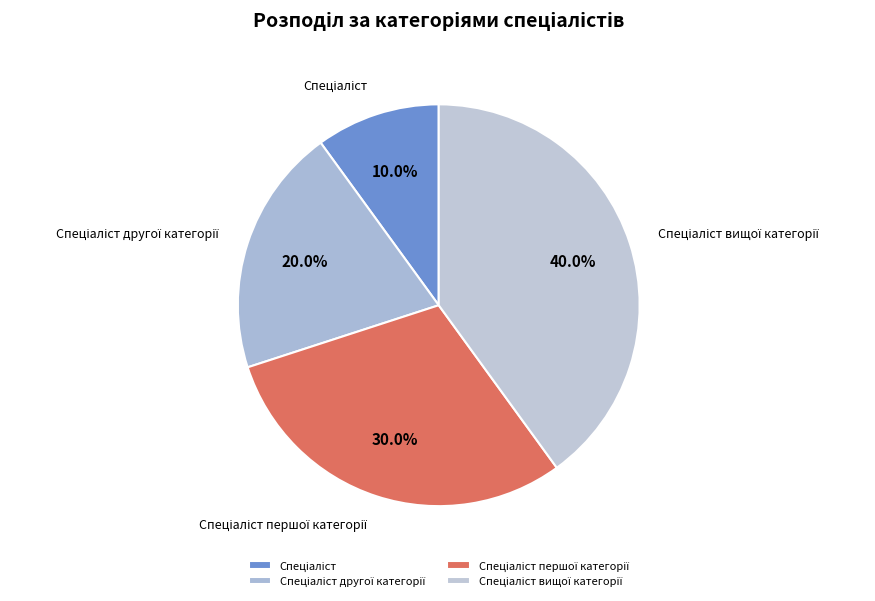

Is there any slice that represents more than half of the pie?

No